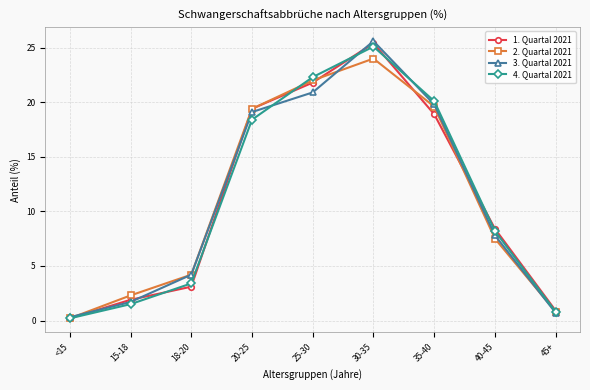

Where does the 1. Quartal 2021 series first go above 8?

20-25